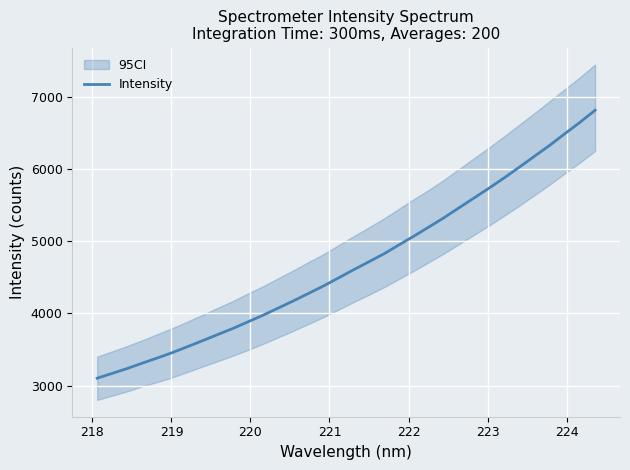

Reading right to left, transcribe all the data shown in this chart.

6820.7	6653.2	6496.3	6335.7	6185.5	6035.0	5886.5	5744.2	5606.8	5470.6	5332.4	5203.4	5076.3	4952.9	4828.6	4717.8	4608.6	4495.4	4382.9	4279.1	4175.6	4076.4	3977.7	3885.5	3793.4	3709.3	3624.2	3540.9	3458.8	3383.9	3311.7	3237.0	3169.2	3101.8